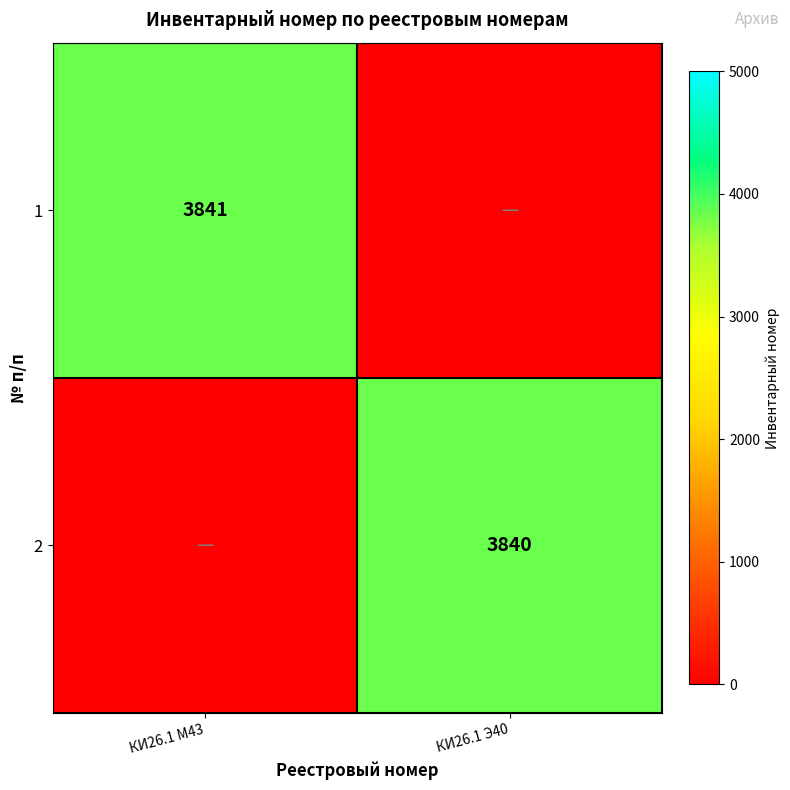

True or false: 1 has a value of 3841 at КИ26.1 М43.

True